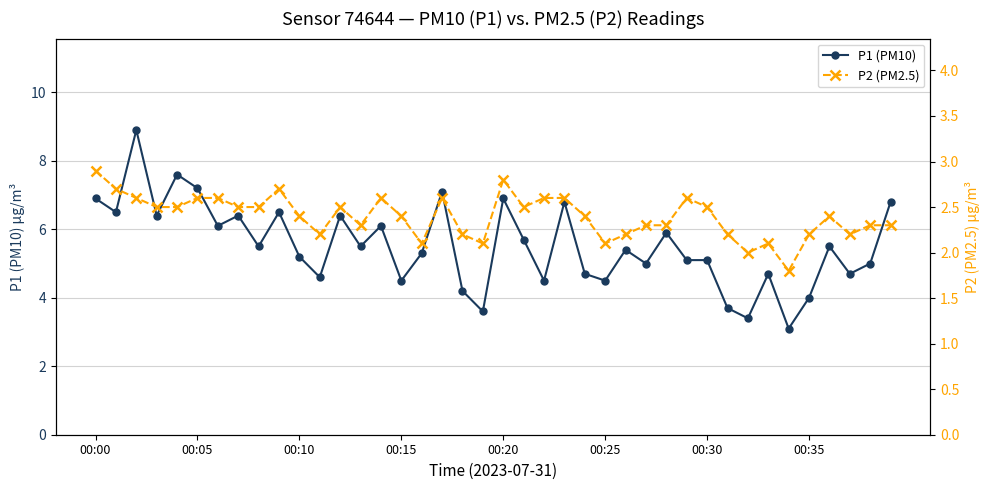

At how many categories does at least one series exceed 1?

40